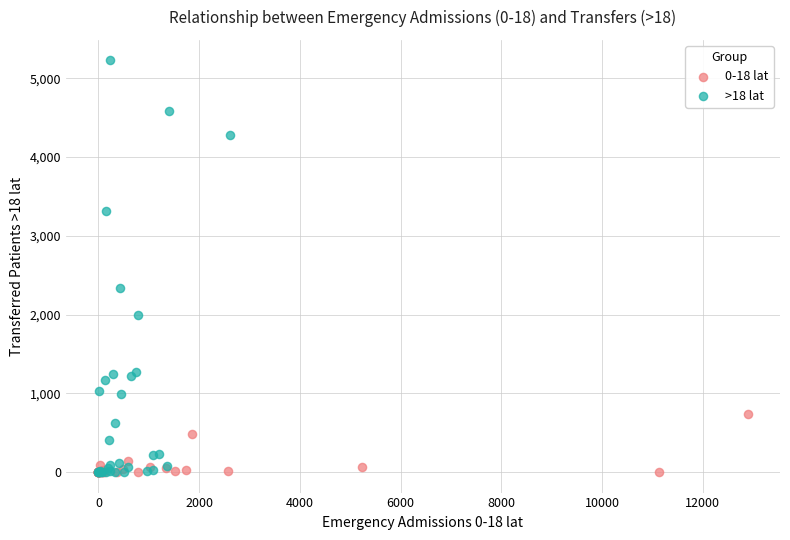

Which series contains the highest Y value?

>18 lat